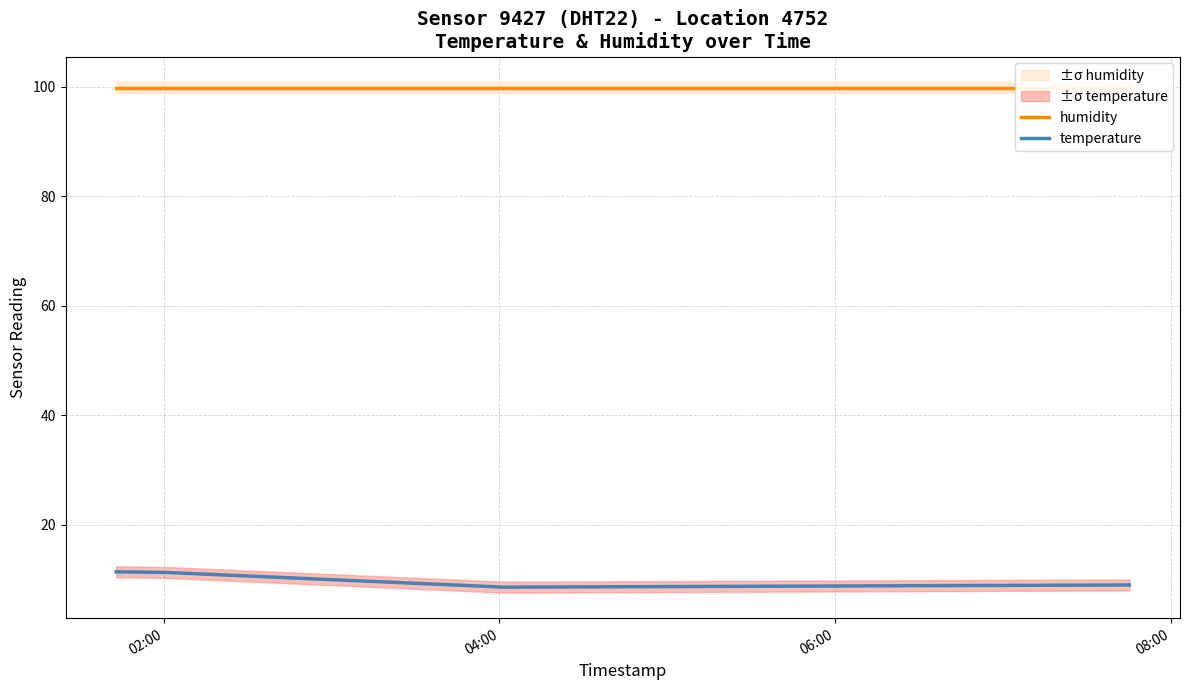

Reading left to right, what are all the values shown in this chart?

humidity: 99.9	99.9	99.9	99.9
temperature: 11.4	11.3	8.6	9.0